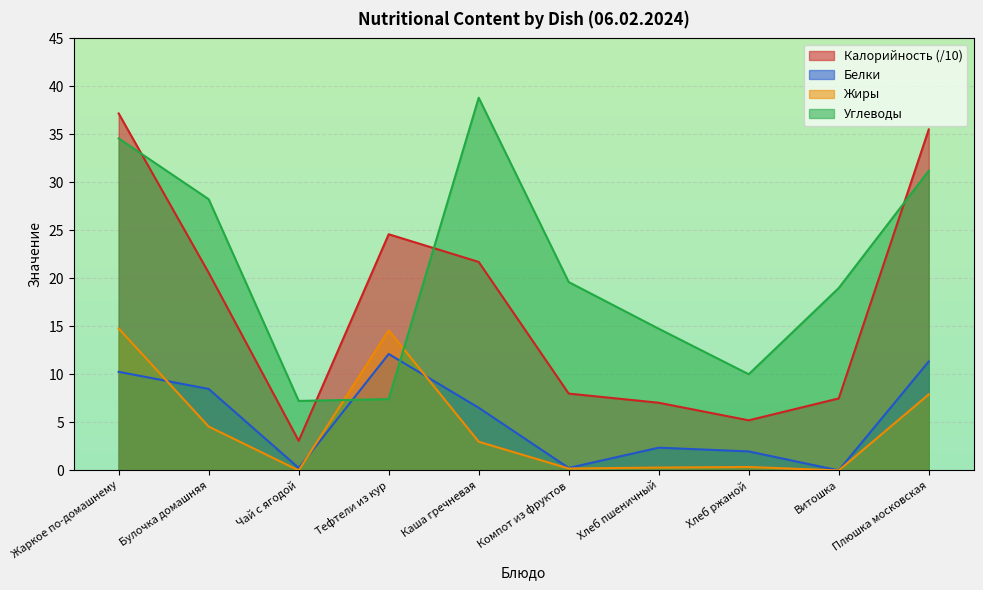

How many distinct data groups are displayed?

4